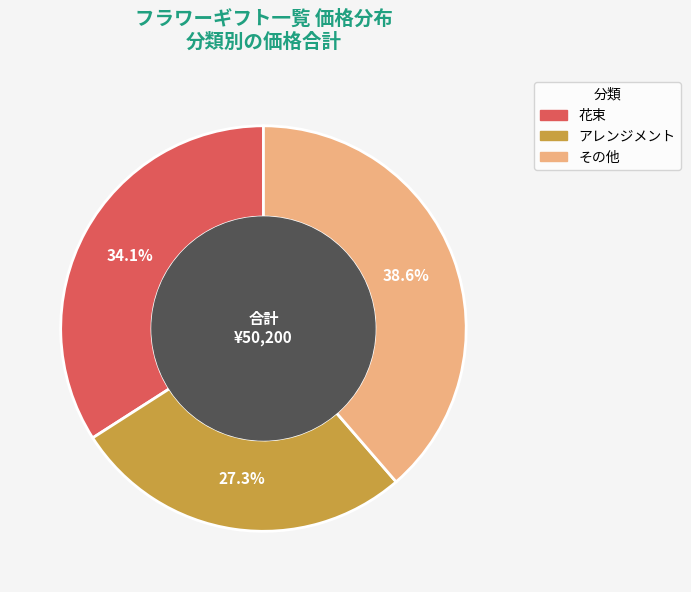

What is the smallest slice in the pie chart?

アレンジメント